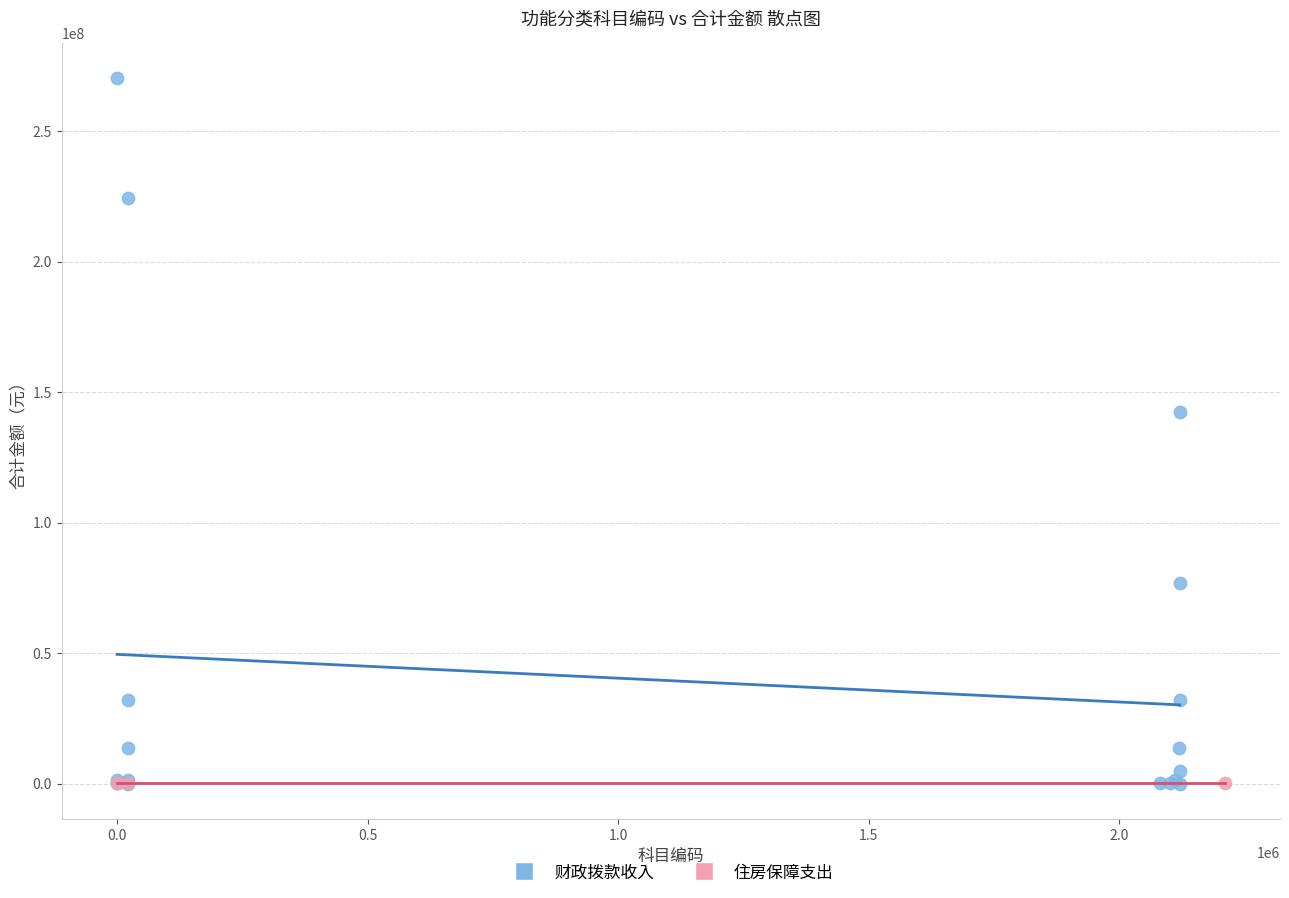

Which series reaches the maximum Y coordinate?

财政拨款收入